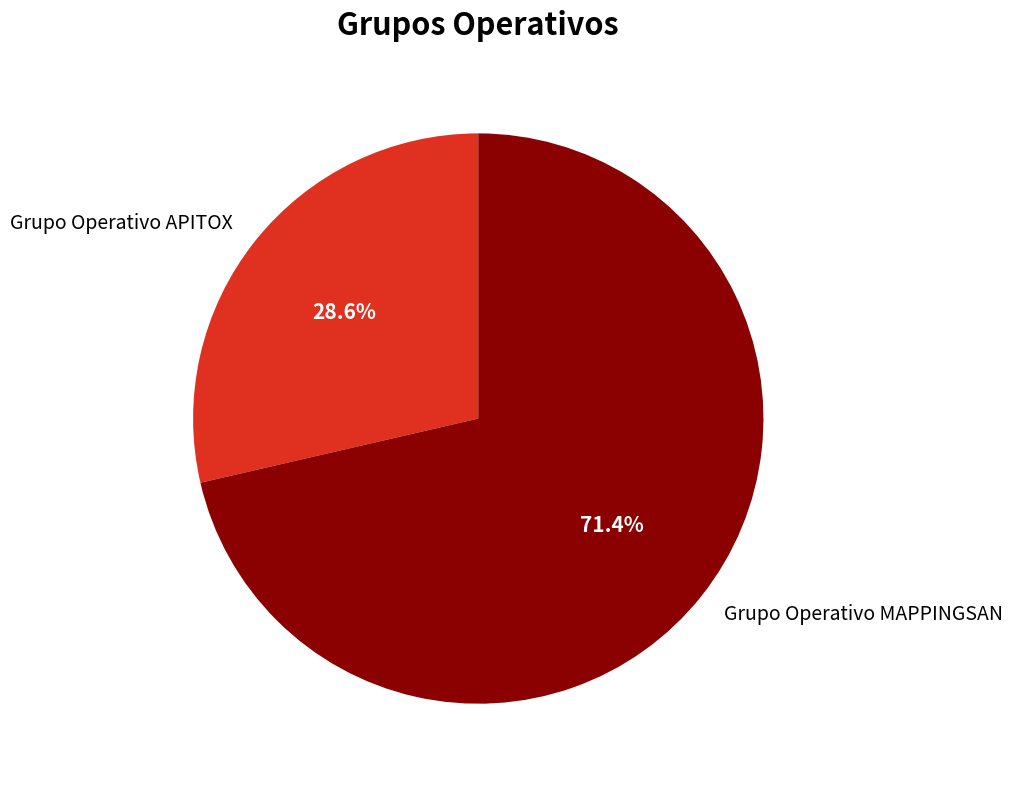

The Grupo Operativo APITOX slice represents 29% of the pie. True or false?

True